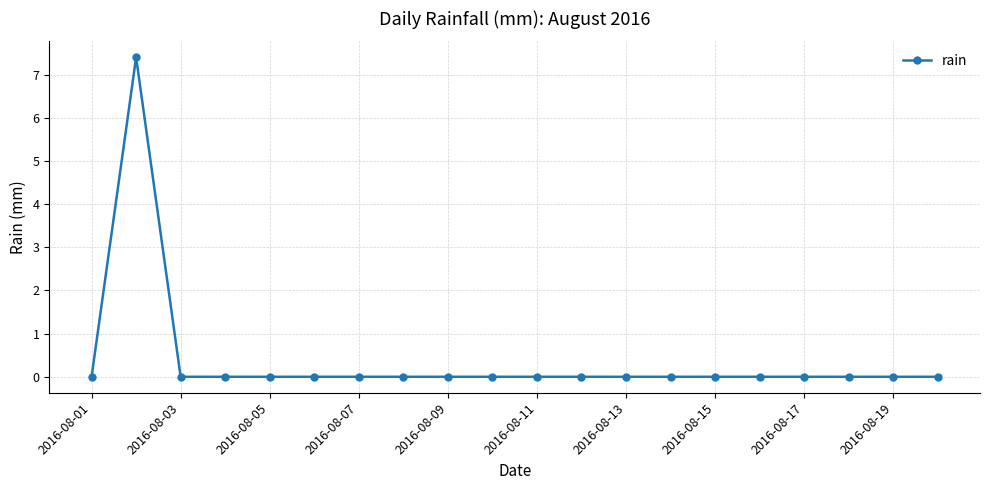

What is the greatest value displayed?

7.4